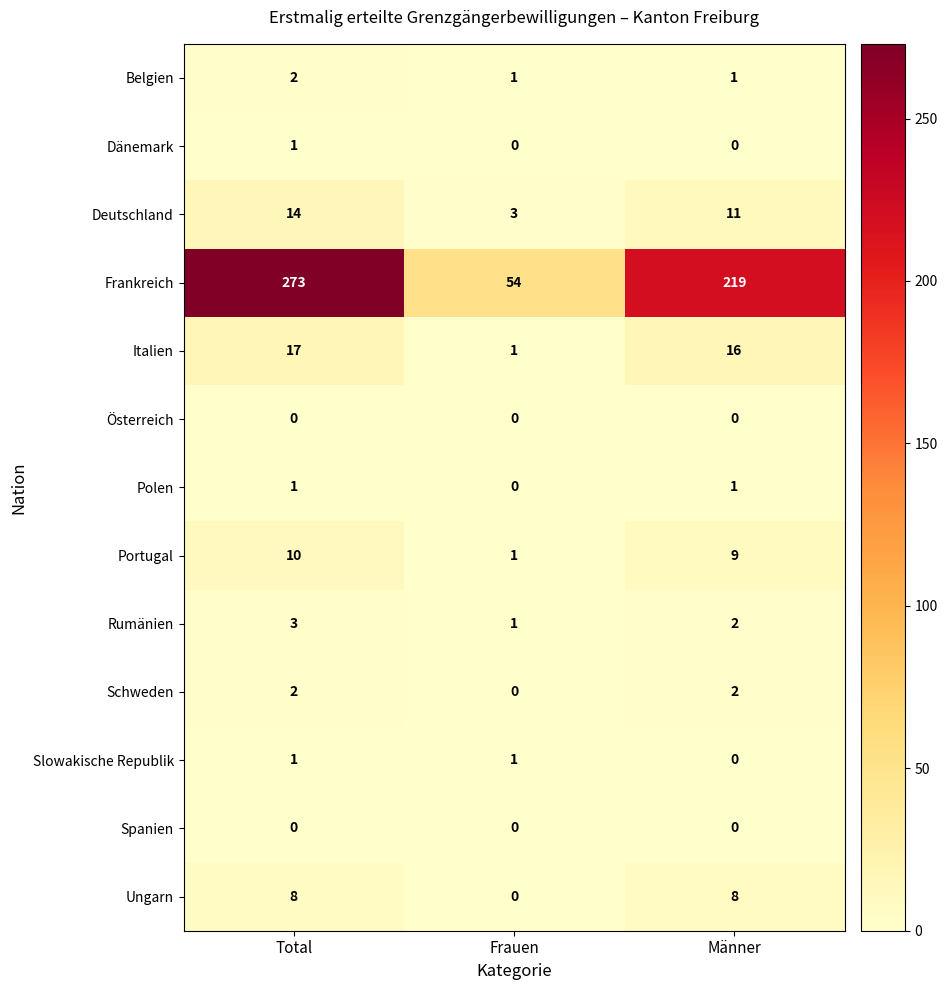

List the labels in order of Deutschland value, smallest first.

Frauen, Männer, Total